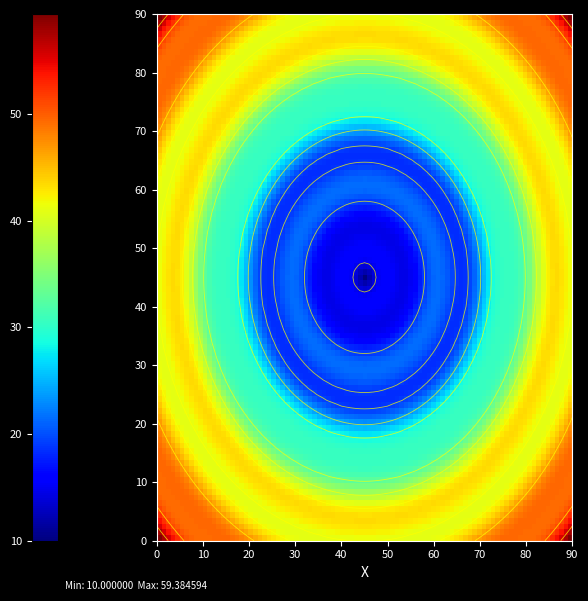

True or false: 59c029b6e42d1e563190b72ffe0936bf788bdbe has a value of 80 at io_index.

False